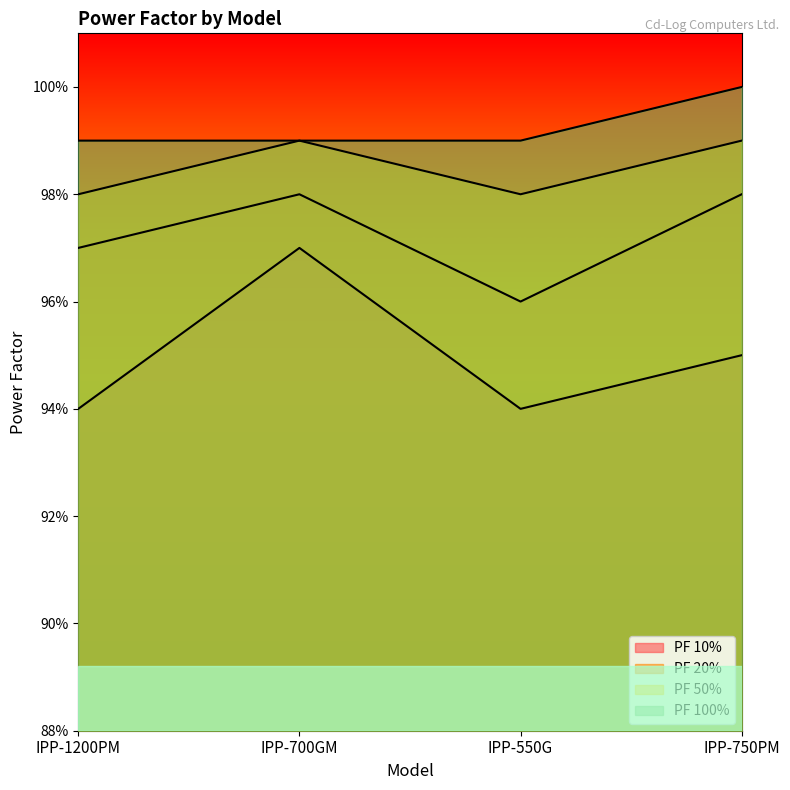

What value does the PF 20% series have at IPP-750PM?

1.0